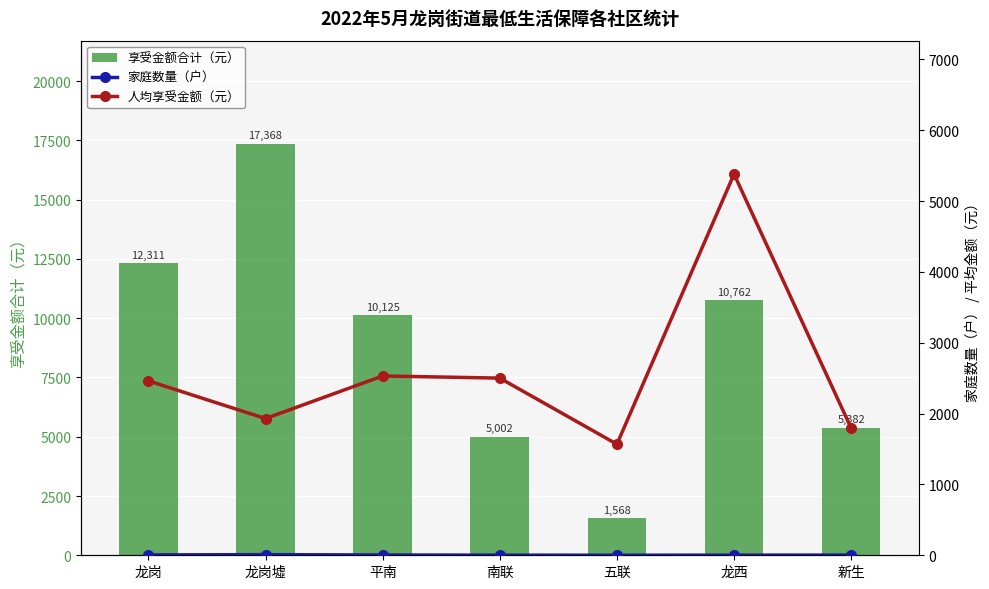

What is the label of the 7th bar from the right?

龙岗